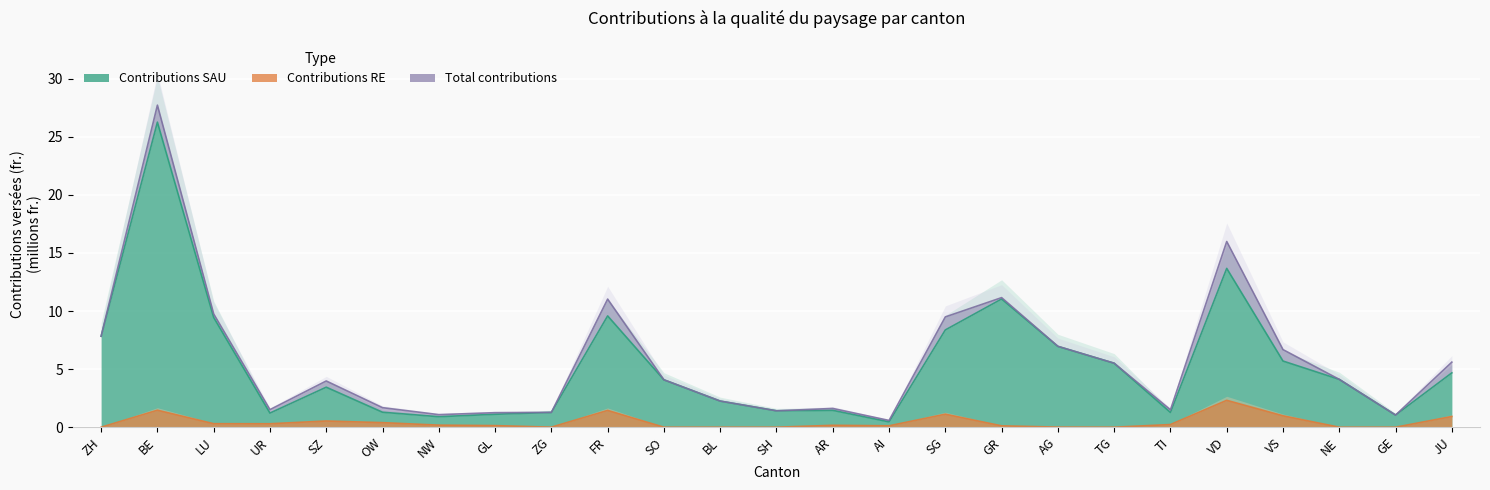

At which category does Contributions versées SAU reach its first local peak?

BE